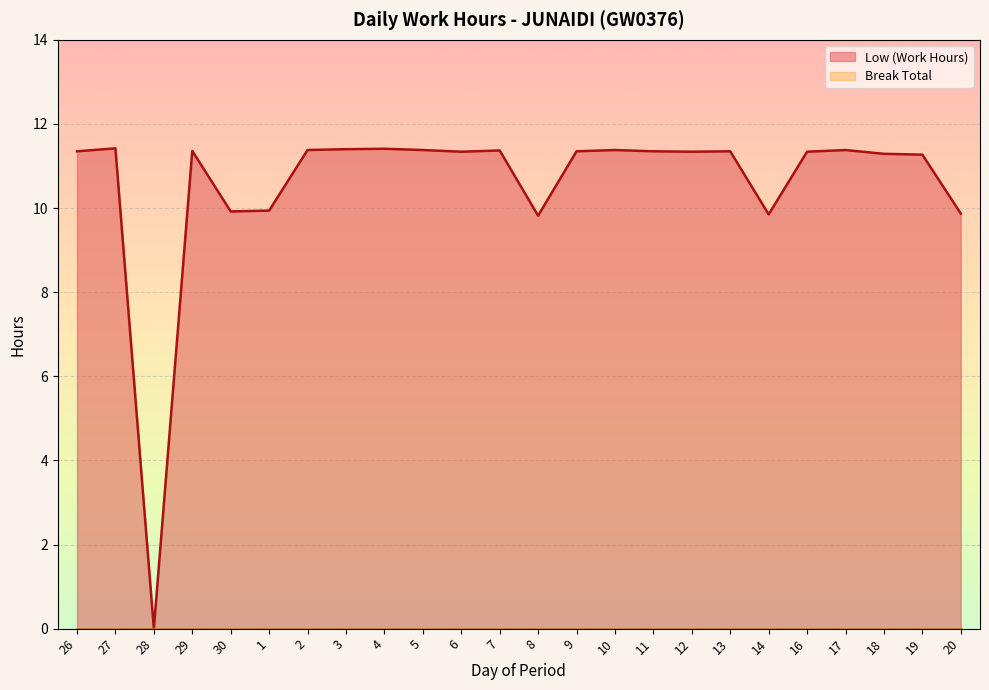

Count the number of categories in the chart.

24